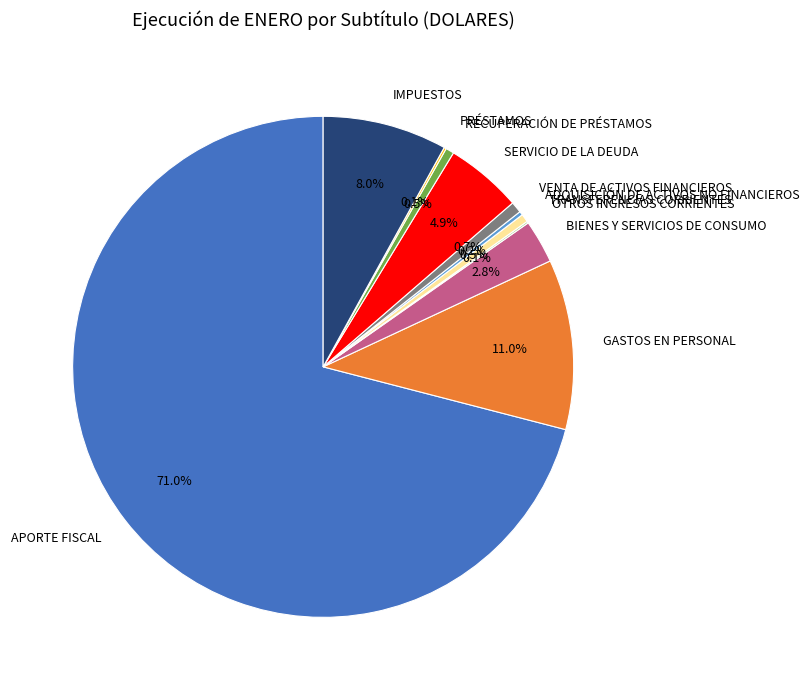

Which category accounts for the majority?

APORTE FISCAL